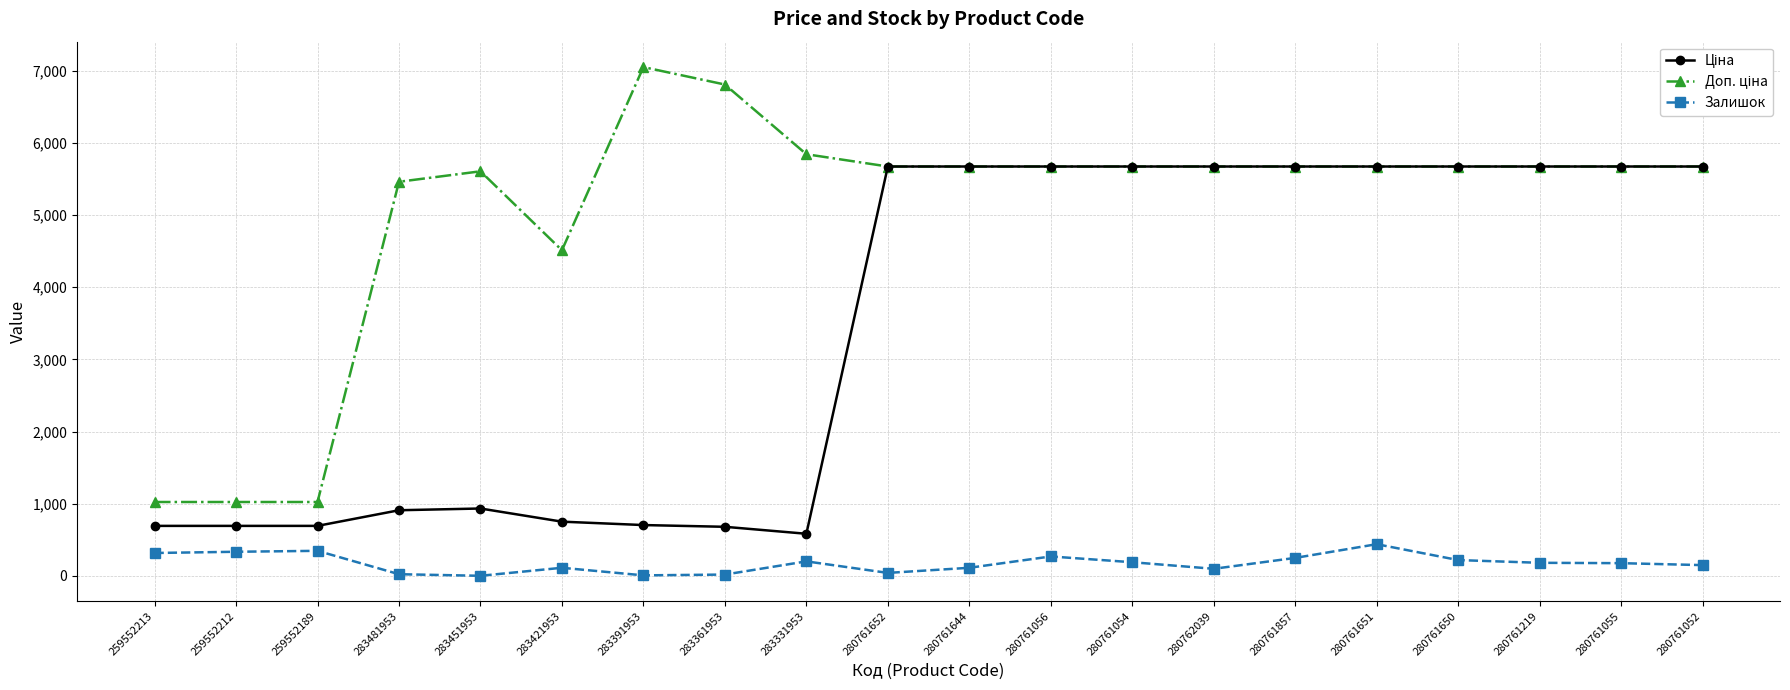

At how many categories does at least one series exceed 1890?

17